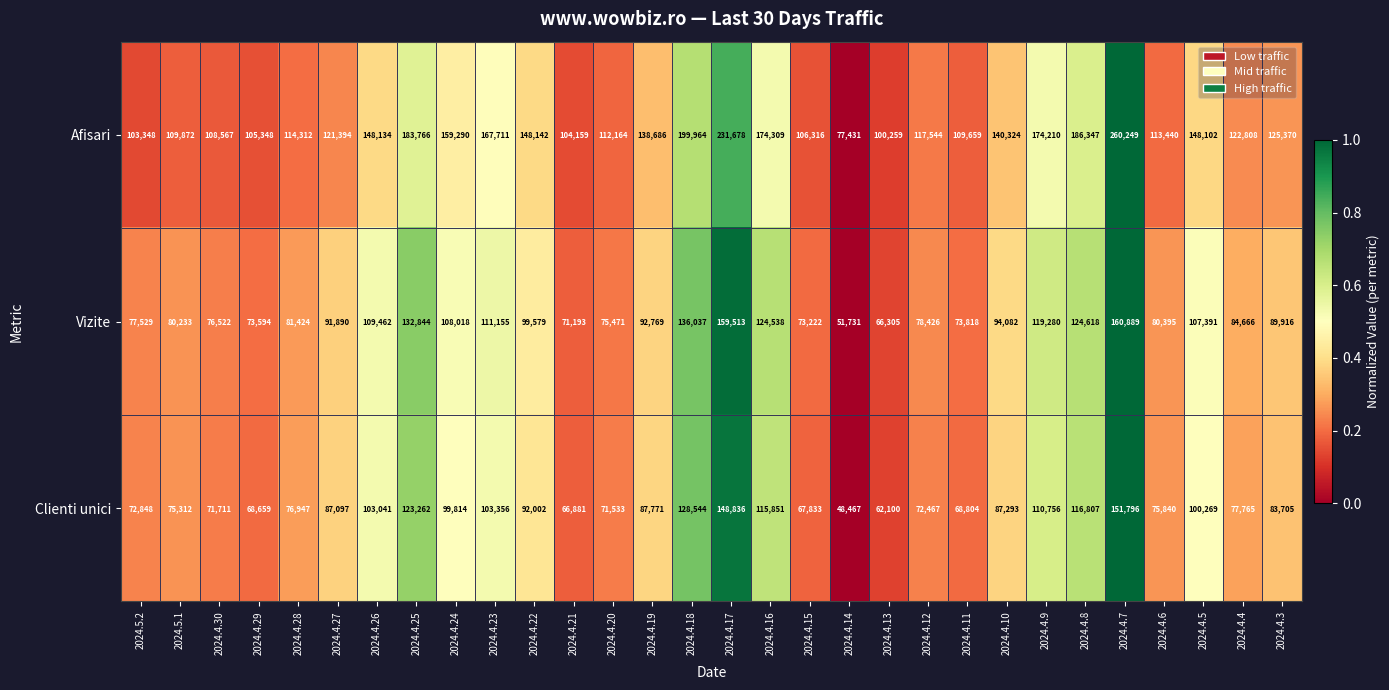

What is the spread (max minus min) of values at 2024.4.8?

69540